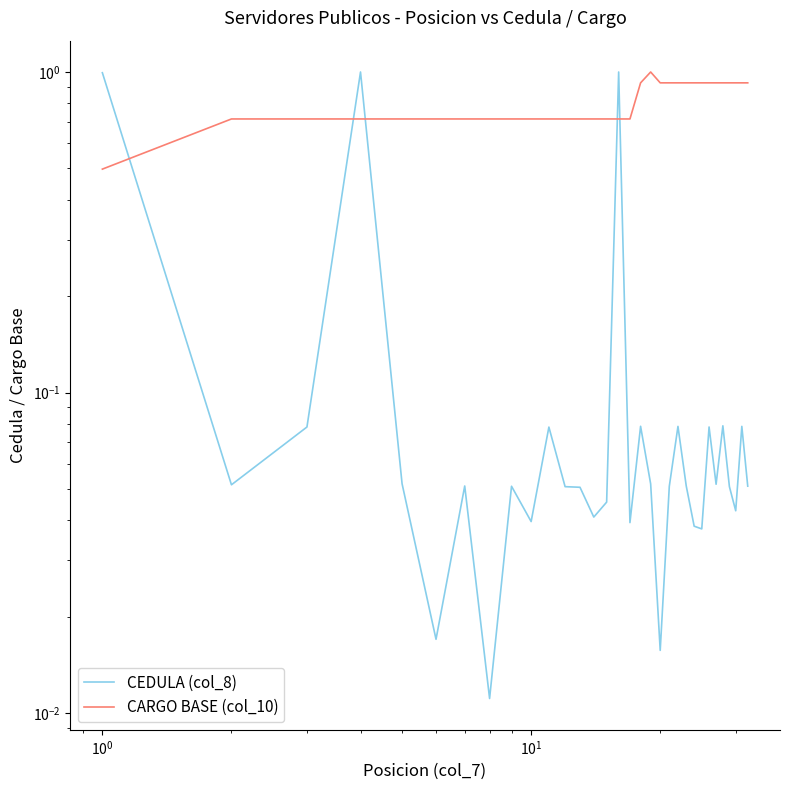

What is the average value of the CEDULA (col_8) series?

0.1